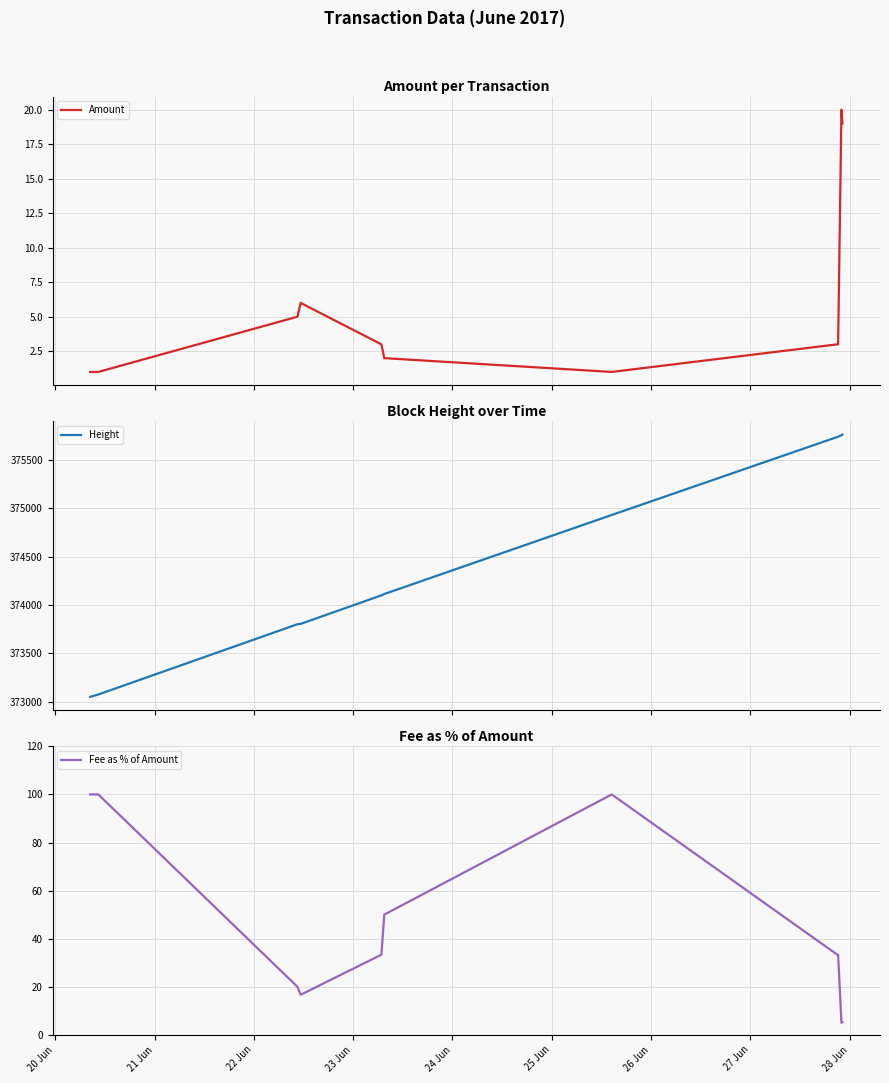

Which category has the lowest value in the Height series?

20 Jun